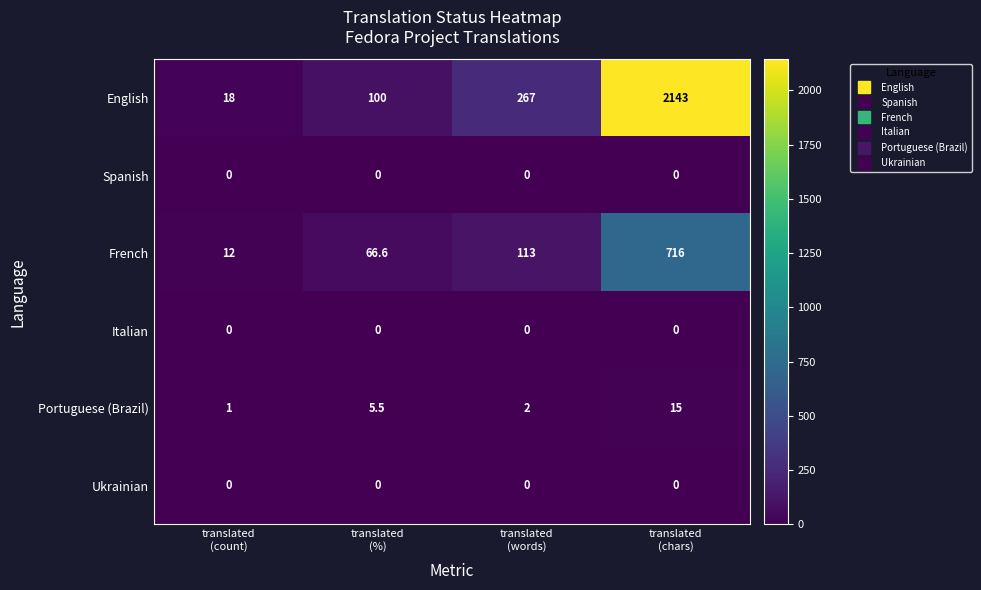

What is the average value of the English series?

632.0